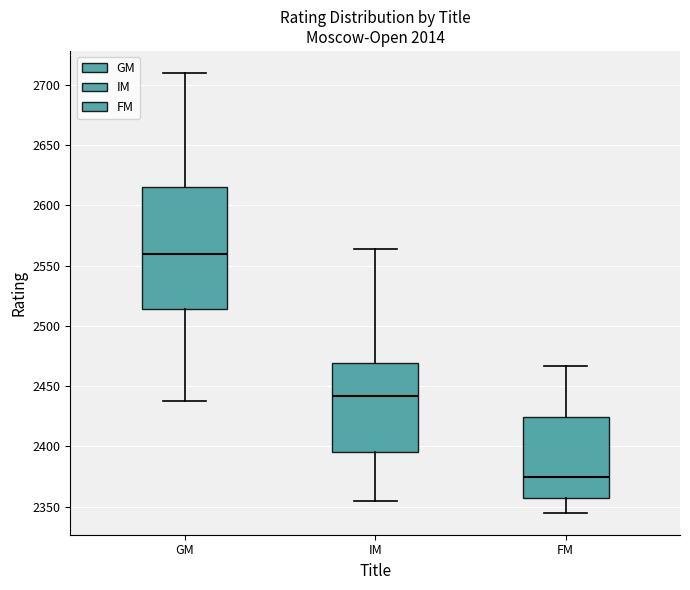

Which box is the tallest, from its lower edge to its upper edge?

GM